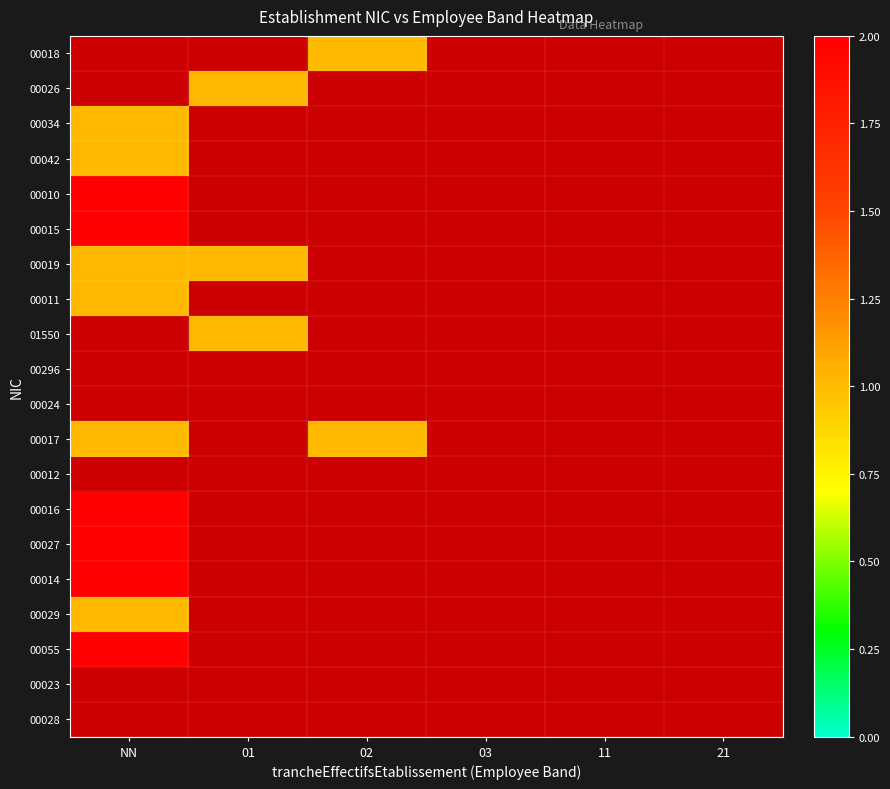

What is the minimum value shown in the chart?

1.0